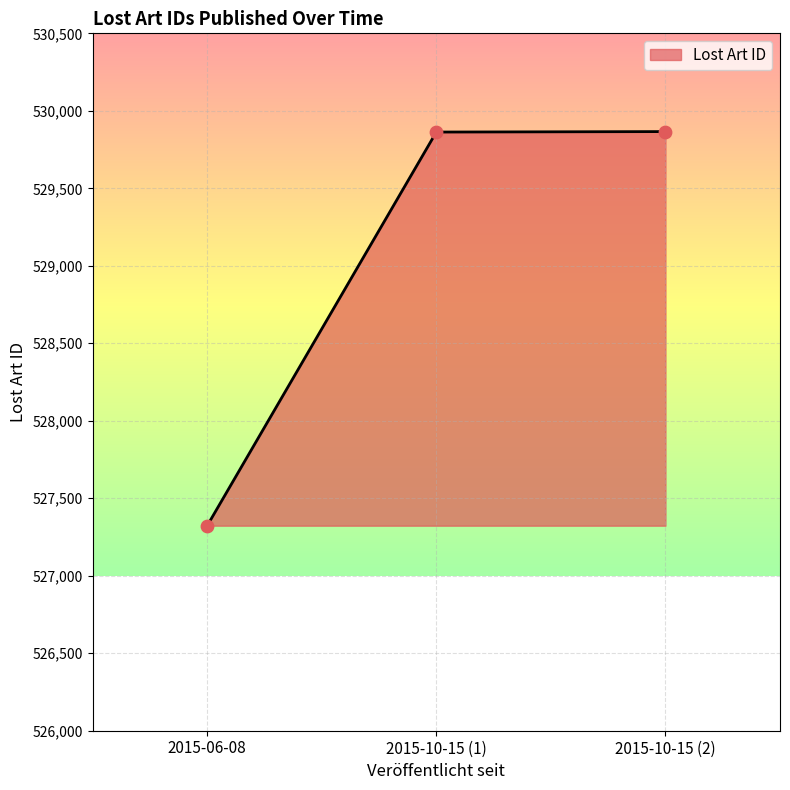

Approximately how many times larger is the value at 2015-10-15 (1) compared to 2015-06-08?

1.0